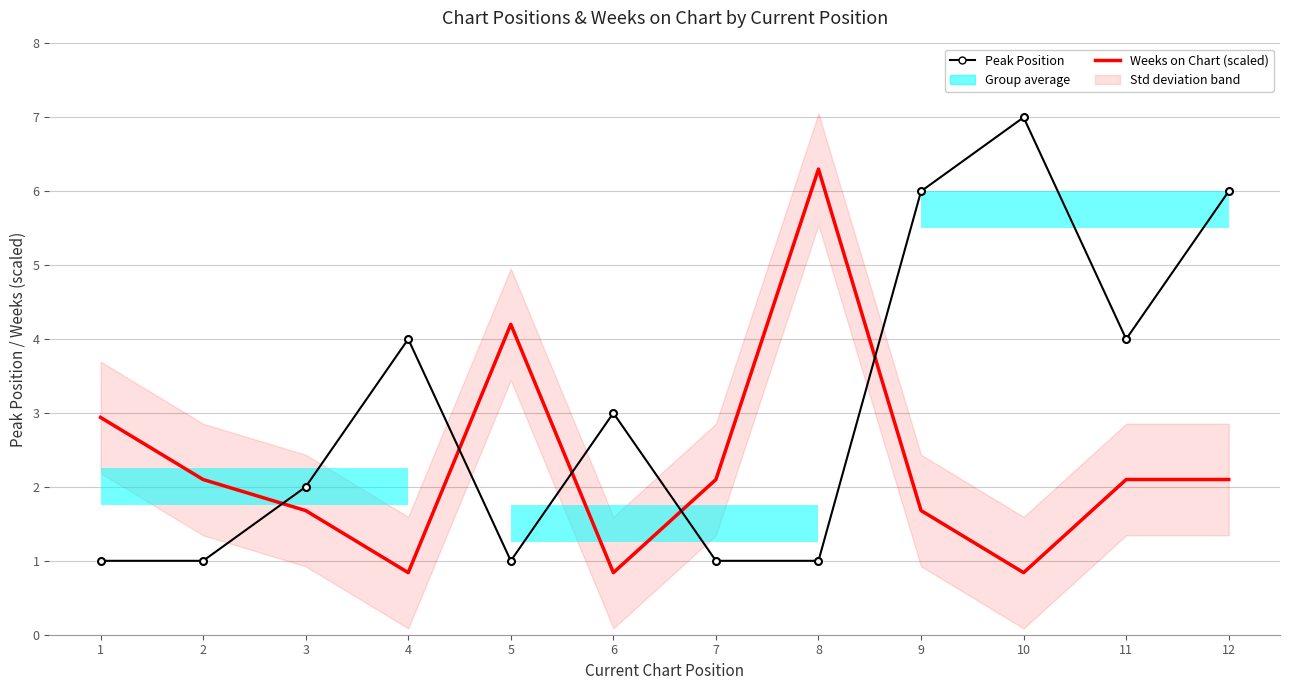

Is it true that Weeks on Chart (scaled) equals 3.0 at 2?

False